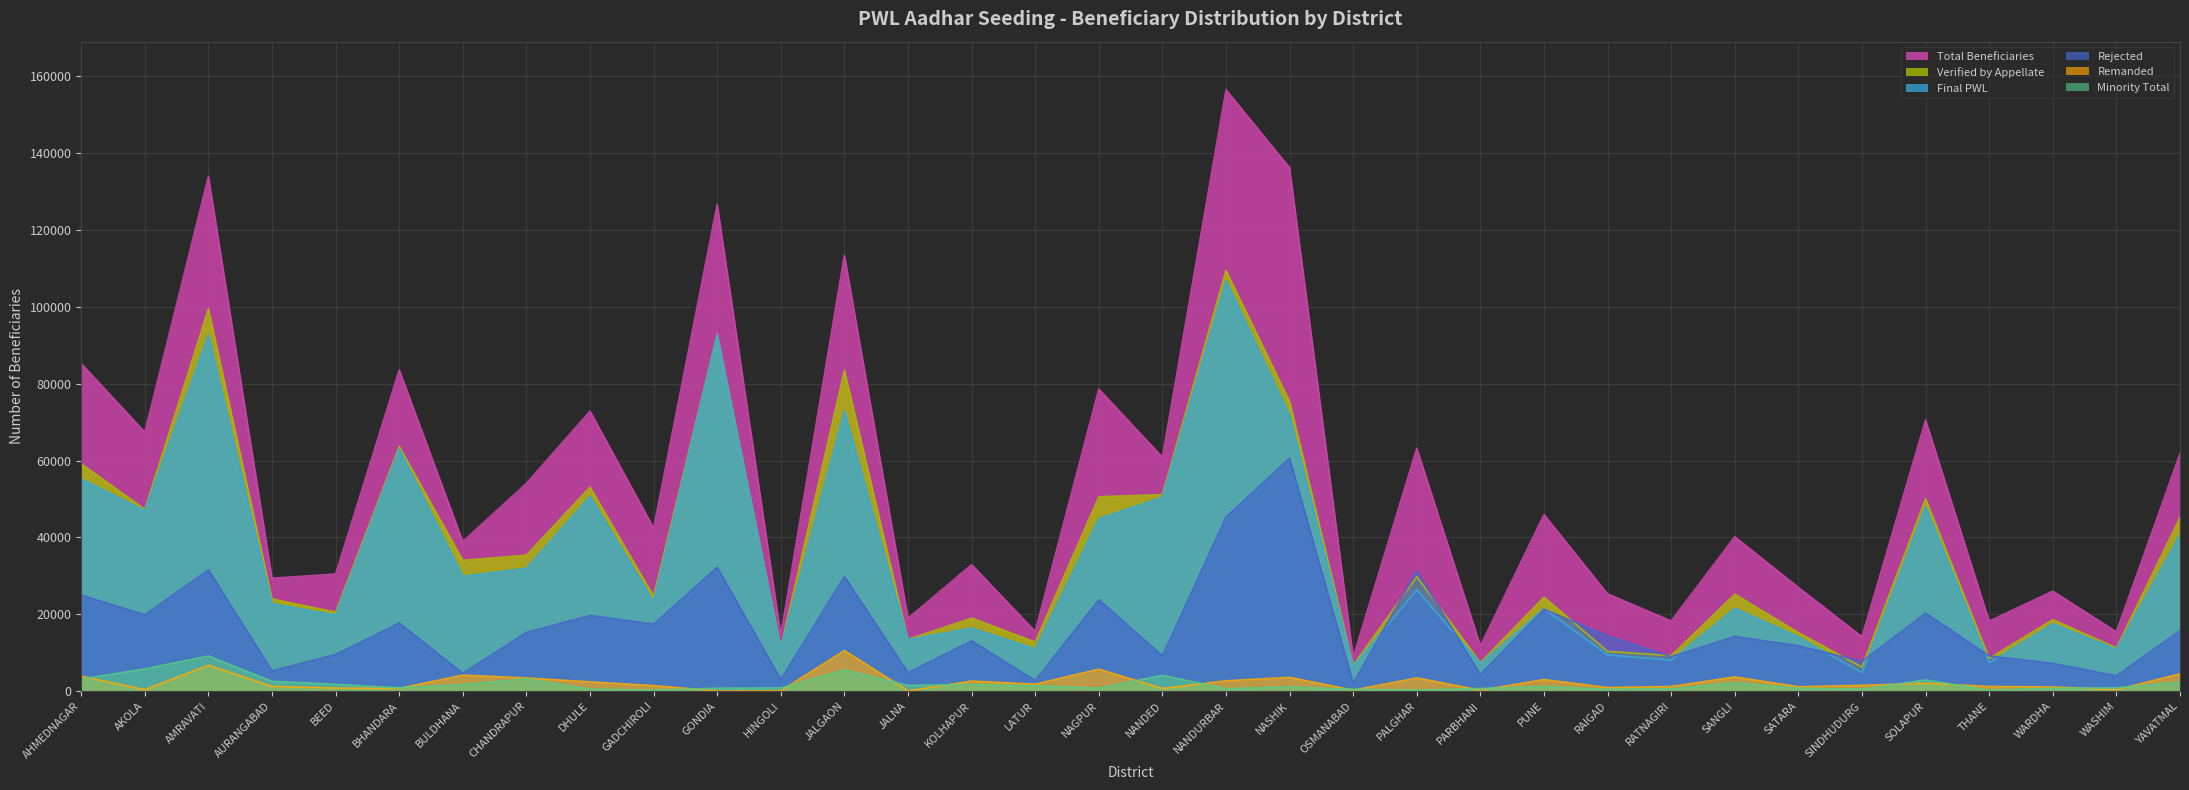

At which label does Rejected first exceed 14388?

AHMEDNAGAR